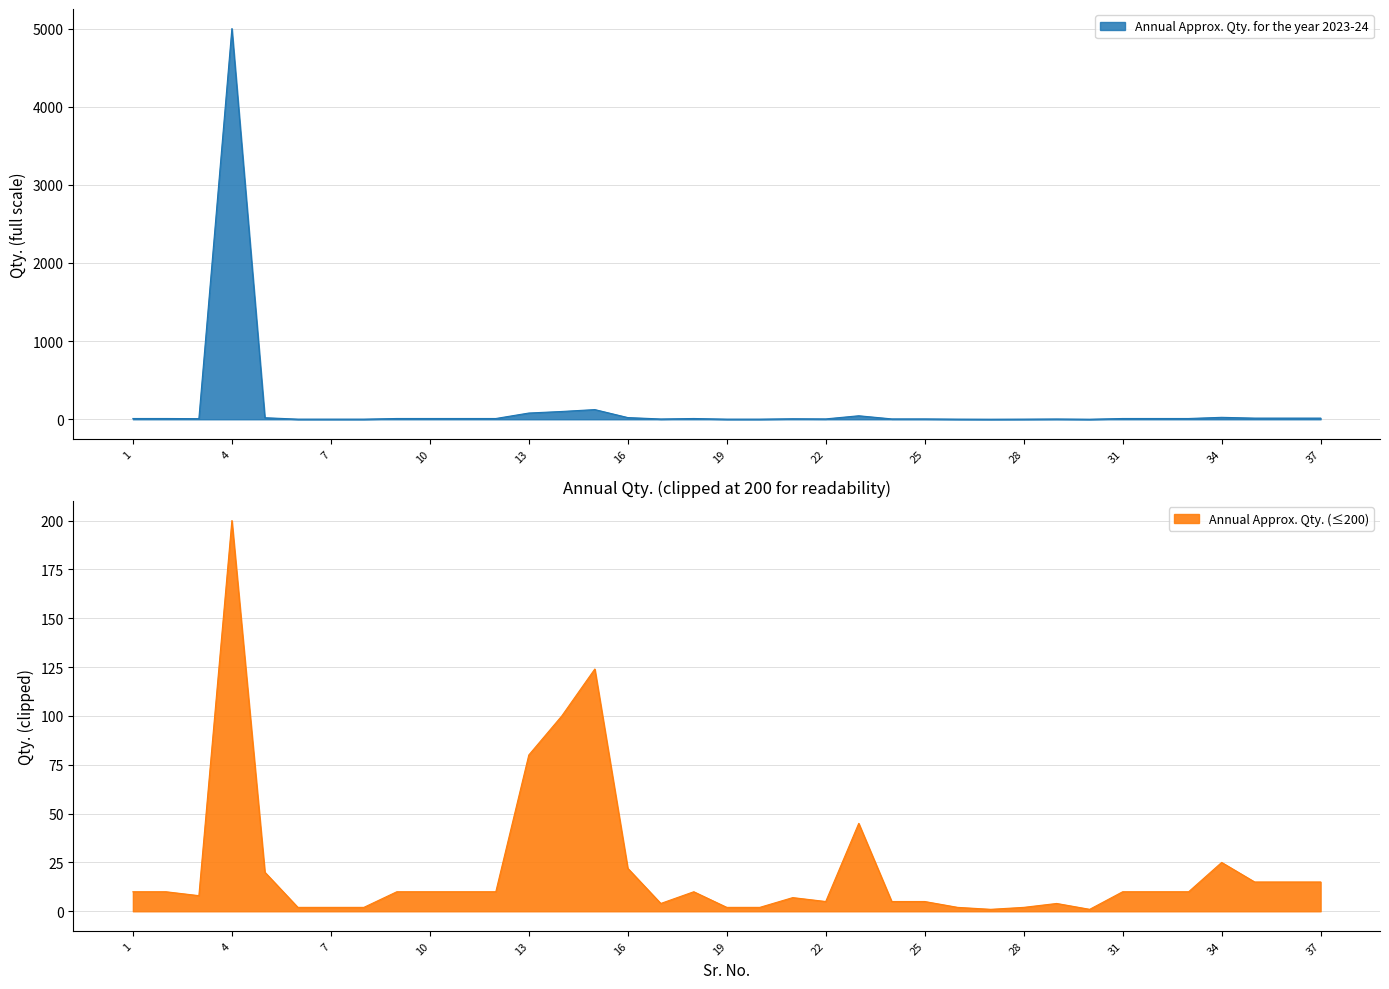

Reading left to right, list all the values displayed in this chart.

10	10	8	5000	20	2	2	2	10	10	10	10	80	100	124	22	4	10	2	2	7	5	45	5	5	2	1	2	4	1	10	10	10	25	15	15	15